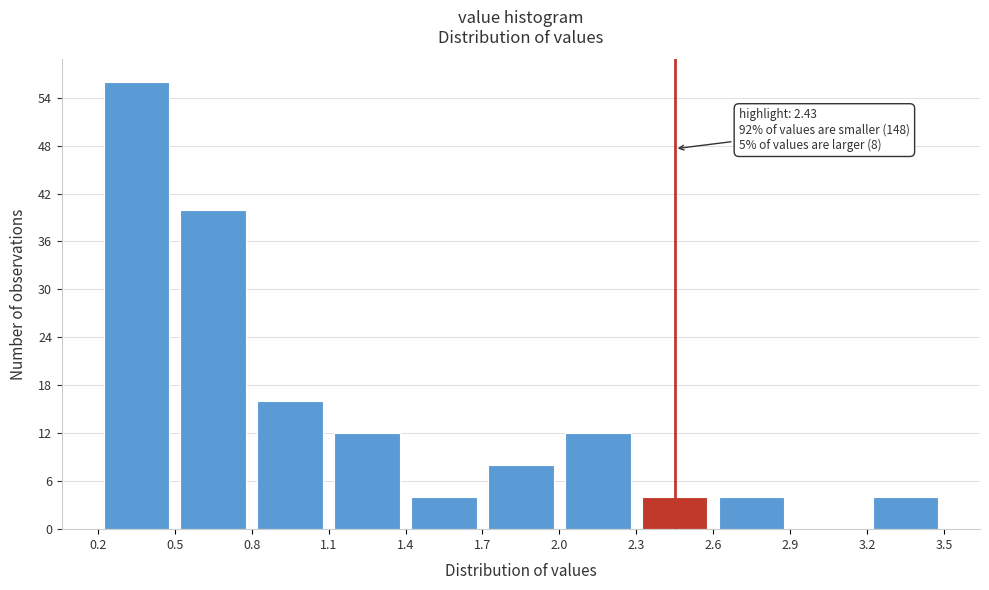

Over which range of the x-axis is the bar tallest?

0.2 to 0.5